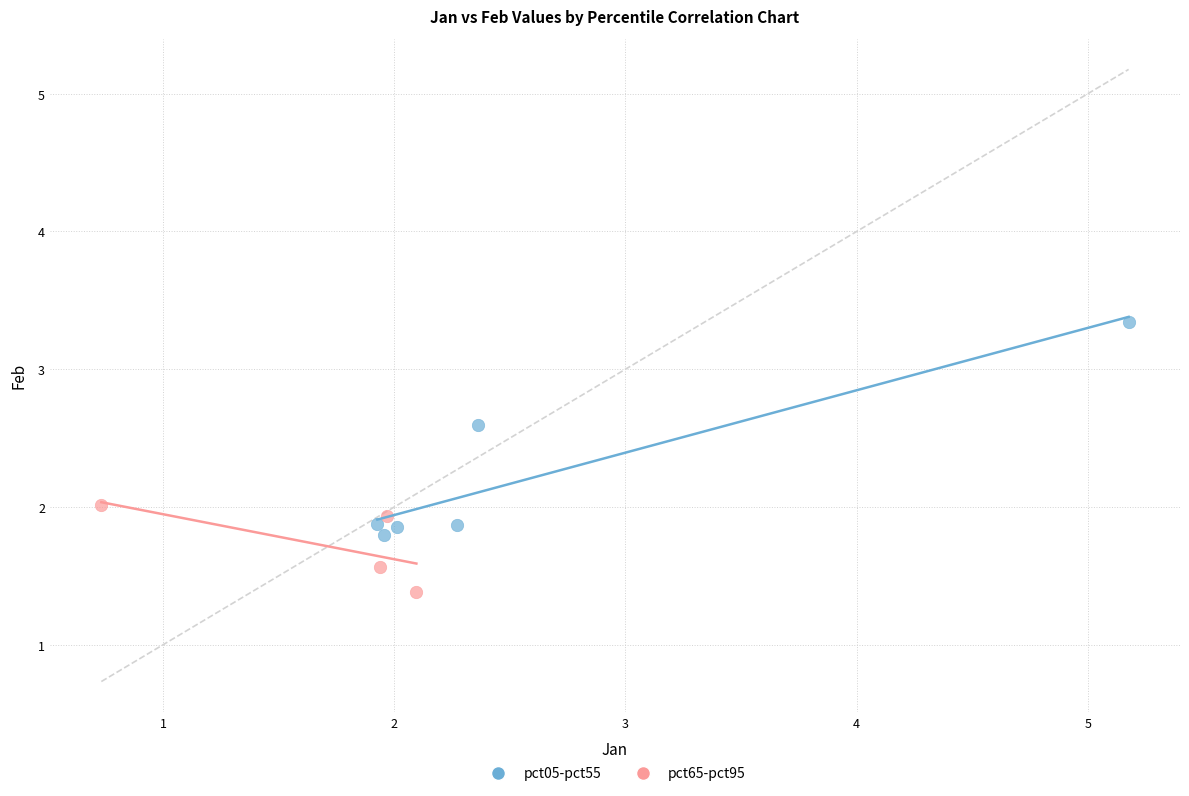

Which series contains the highest Y value?

pct05-pct55